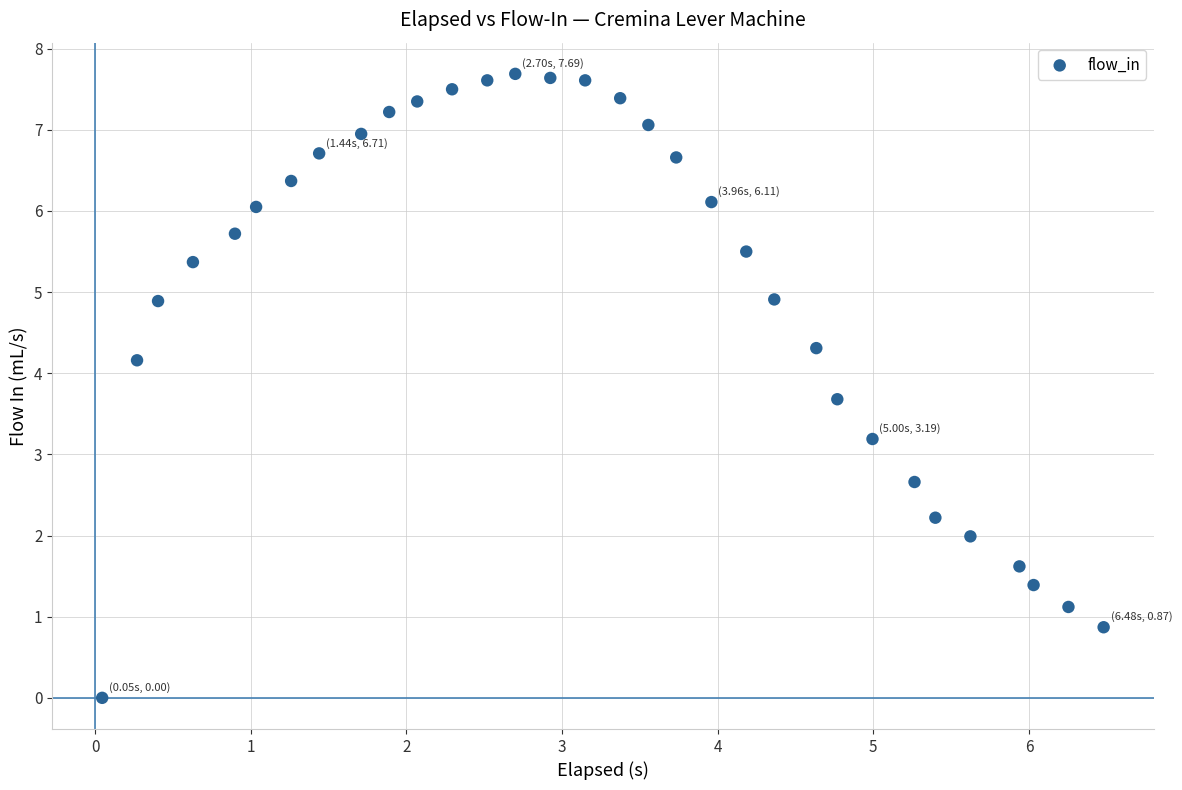

What Y value in the scatter plot is closest to 3?

3.2